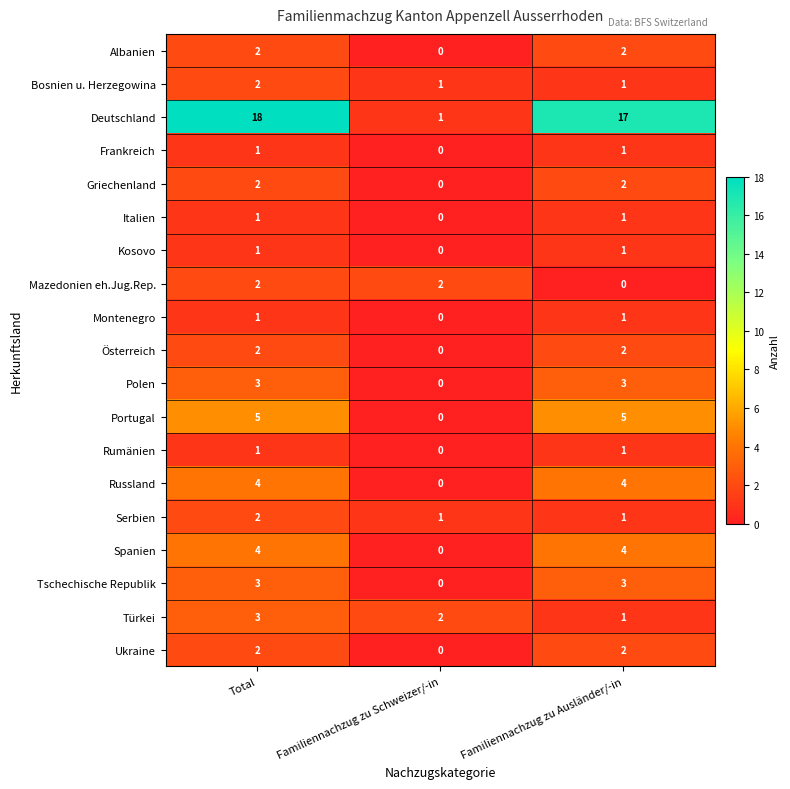

What is the total value across all series at Familiennachzug zu Ausländer/-in?

52